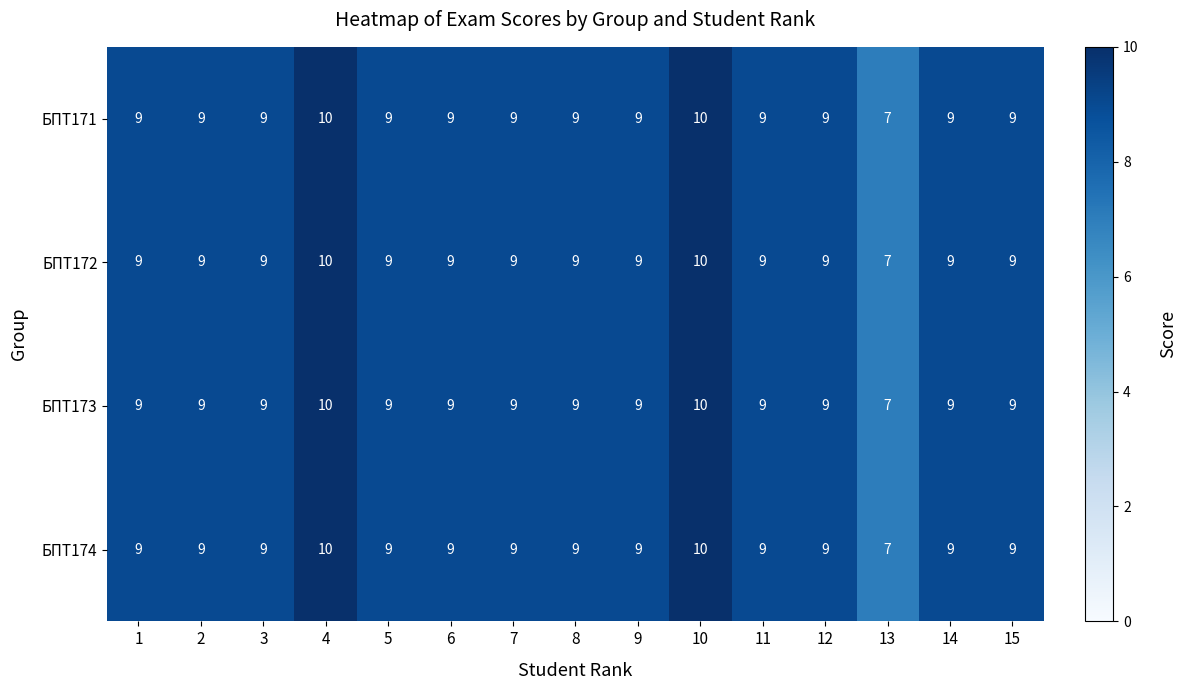

What is the smallest value displayed?

7